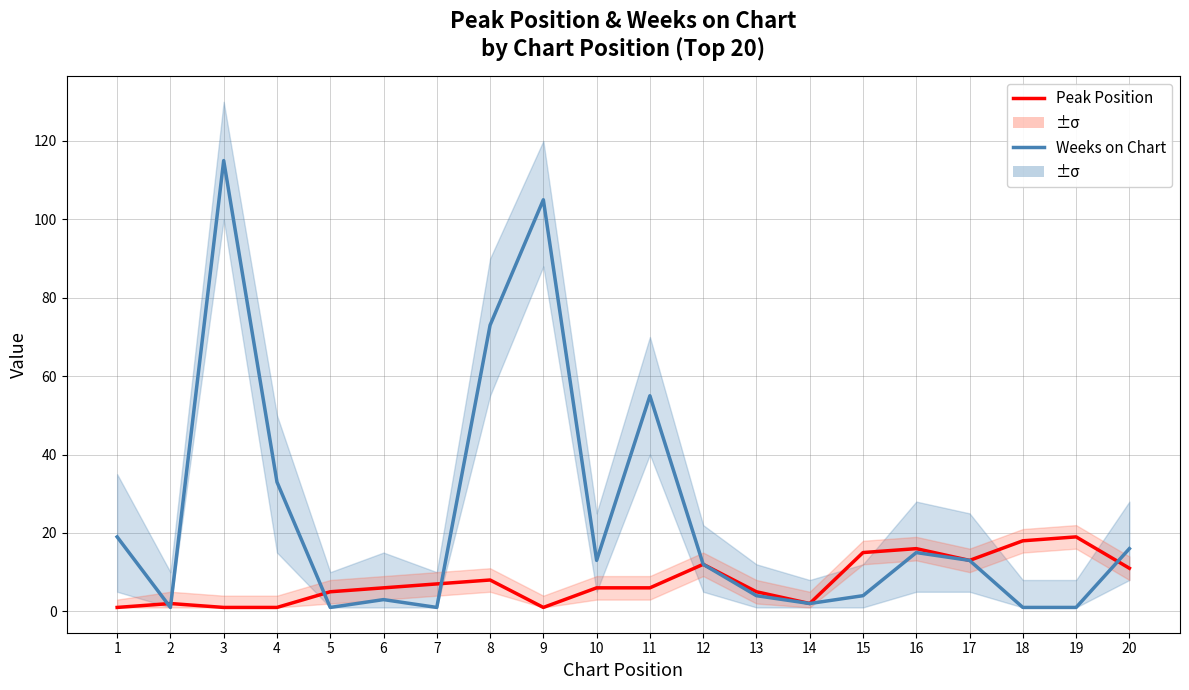

Rank the series at 4 from highest to lowest value.

Weeks on Chart, Peak Position